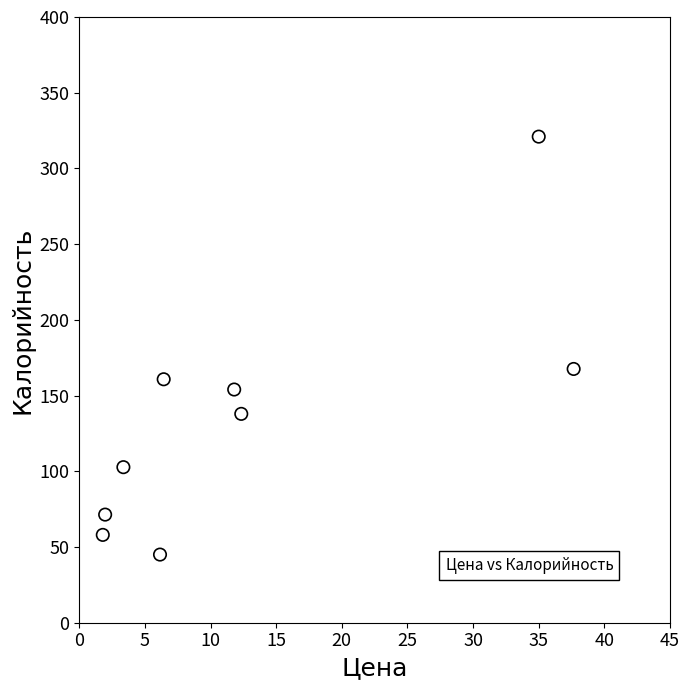

What Y value in the scatter plot is closest to 183?

167.6